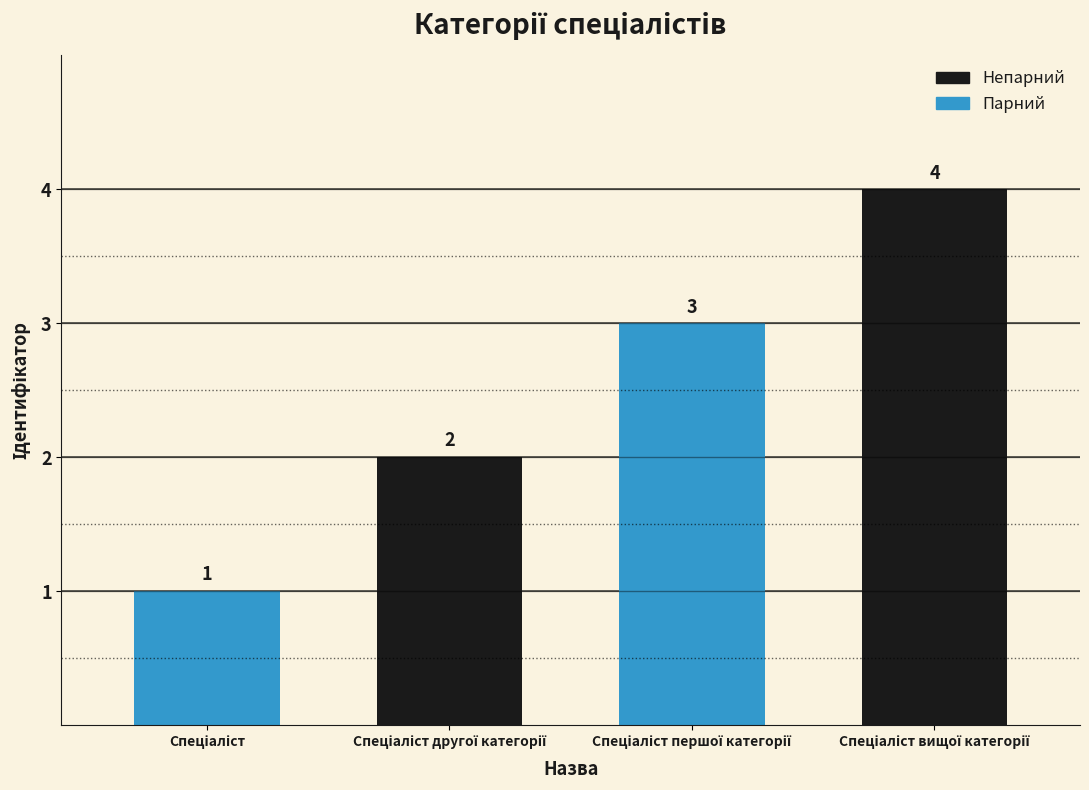

Count the values in the range 2 to 4.

3